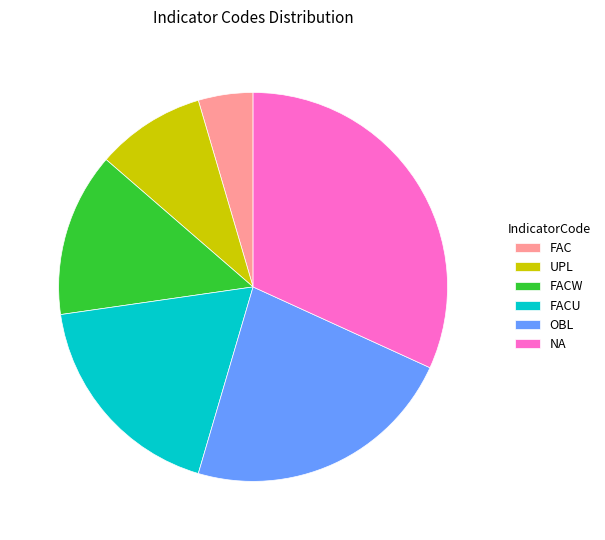

Does FACU account for over 50% of the chart?

No